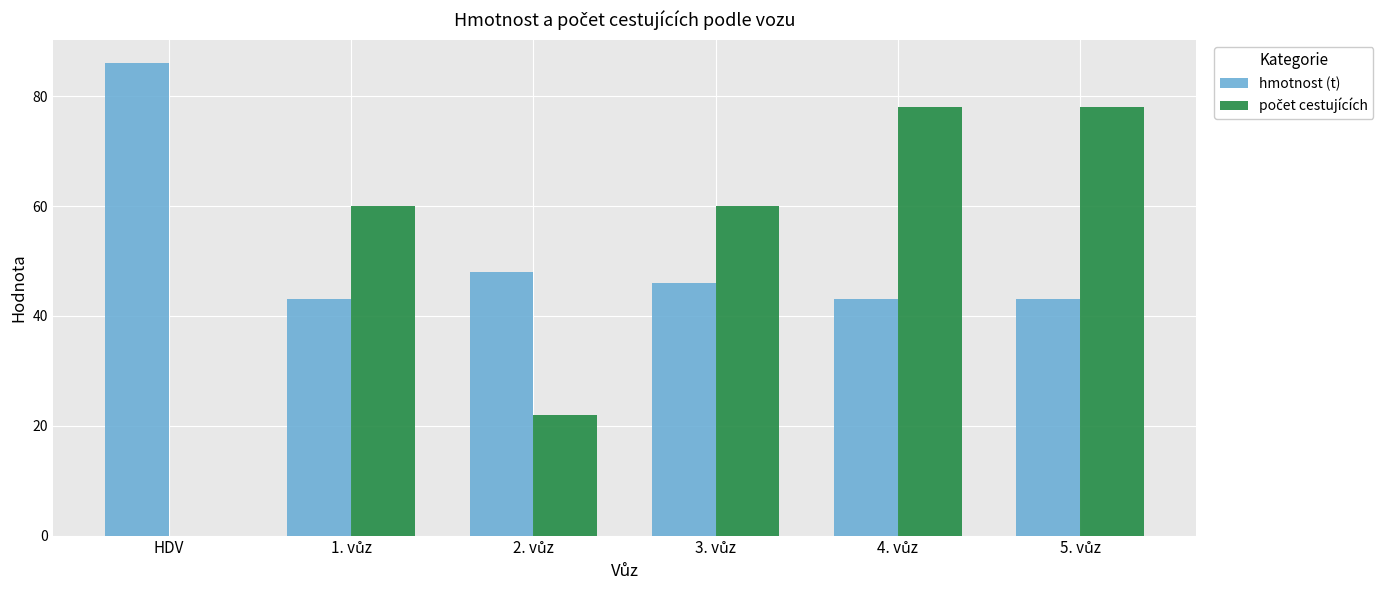

At which label does hmotnost (t) reach its peak?

HDV